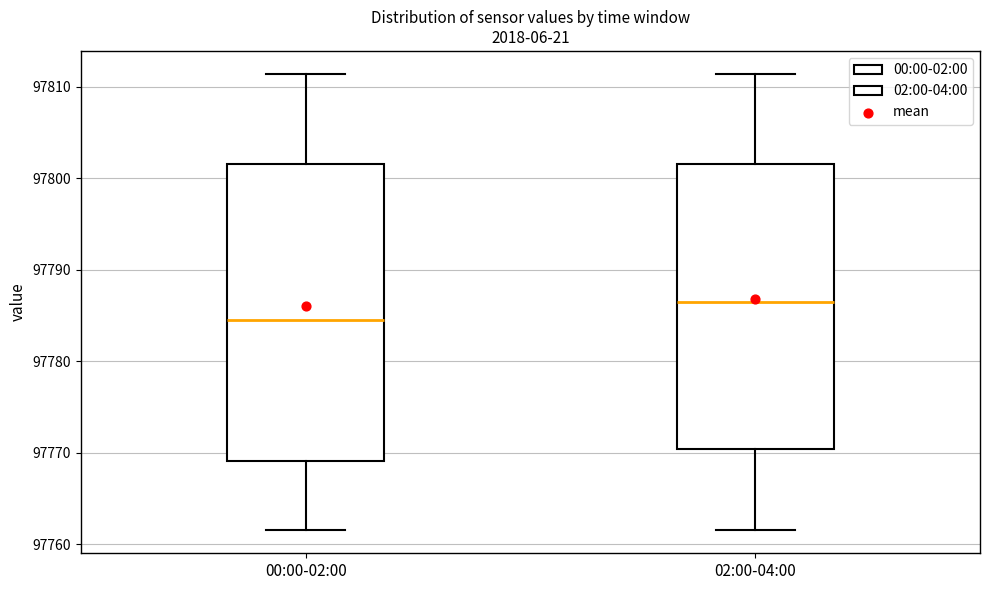

Where is the lower edge of the box for 00:00-02:00 on the y-axis? The values are not printed on the chart, so give them approximately, as read against the axis.

97769